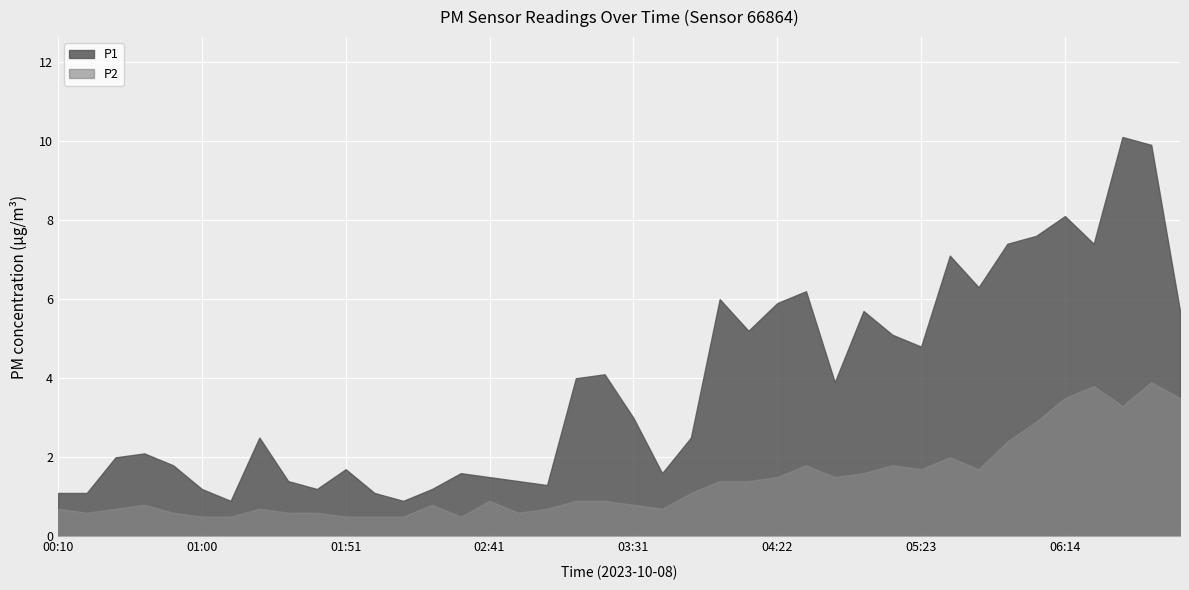

True or false: P1 and P2 cross at least once.

False